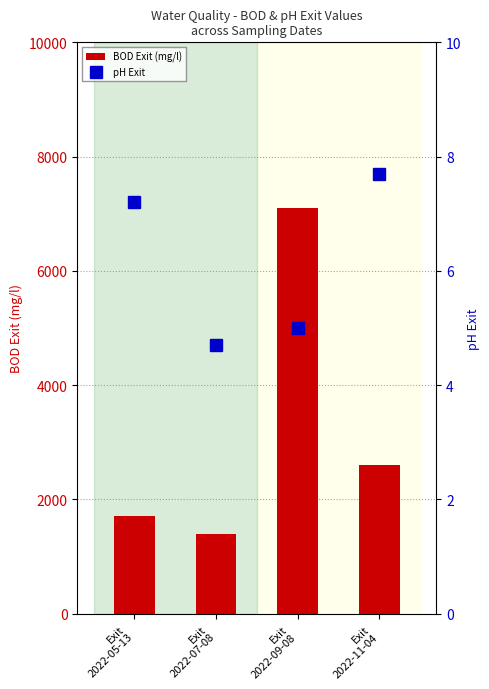

What is the approximate value of pH Exit at Exit
2022-05-13?

7.2